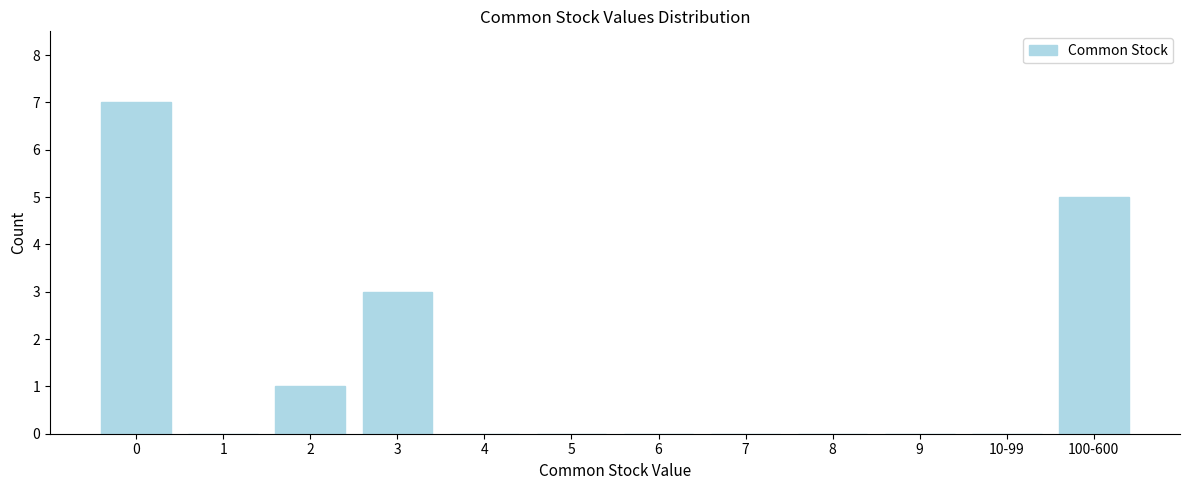

Reading right to left, extract all data points from this chart.

100-600=5	10-99=0	9=0	8=0	7=0	6=0	5=0	4=0	3=3	2=1	1=0	0=7